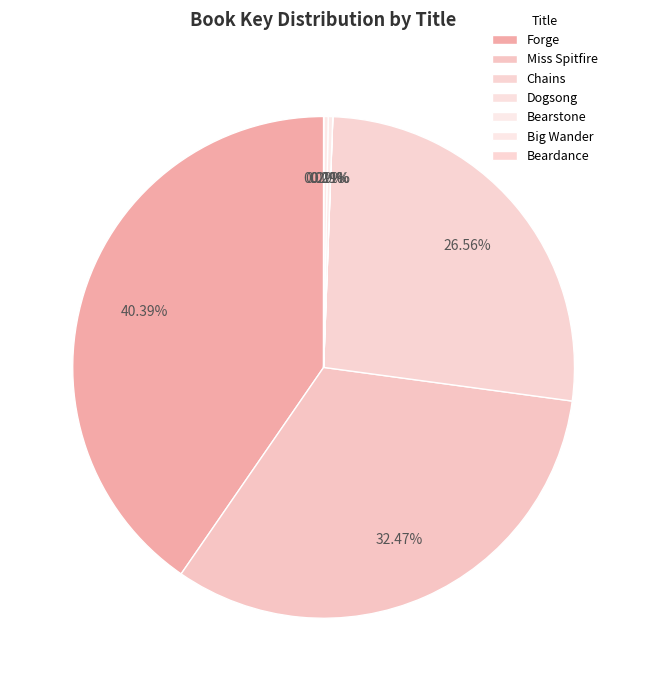

Is there any slice that represents more than half of the pie?

No